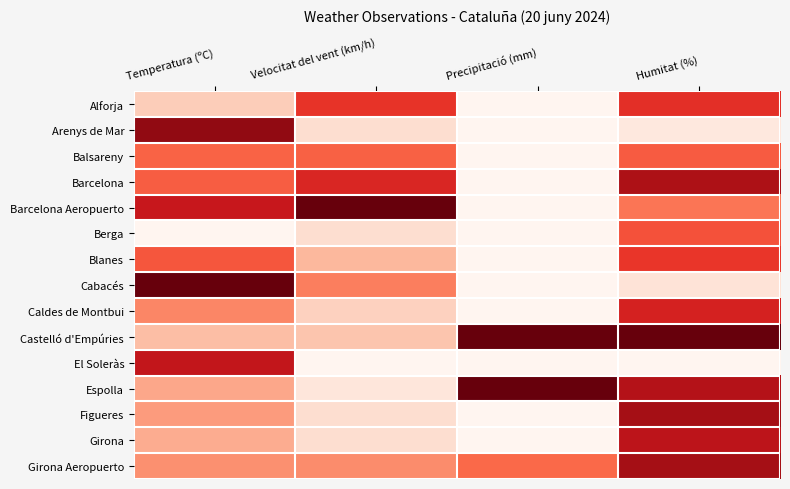

Which series has the largest total across all categories?

Castelló d'Empúries